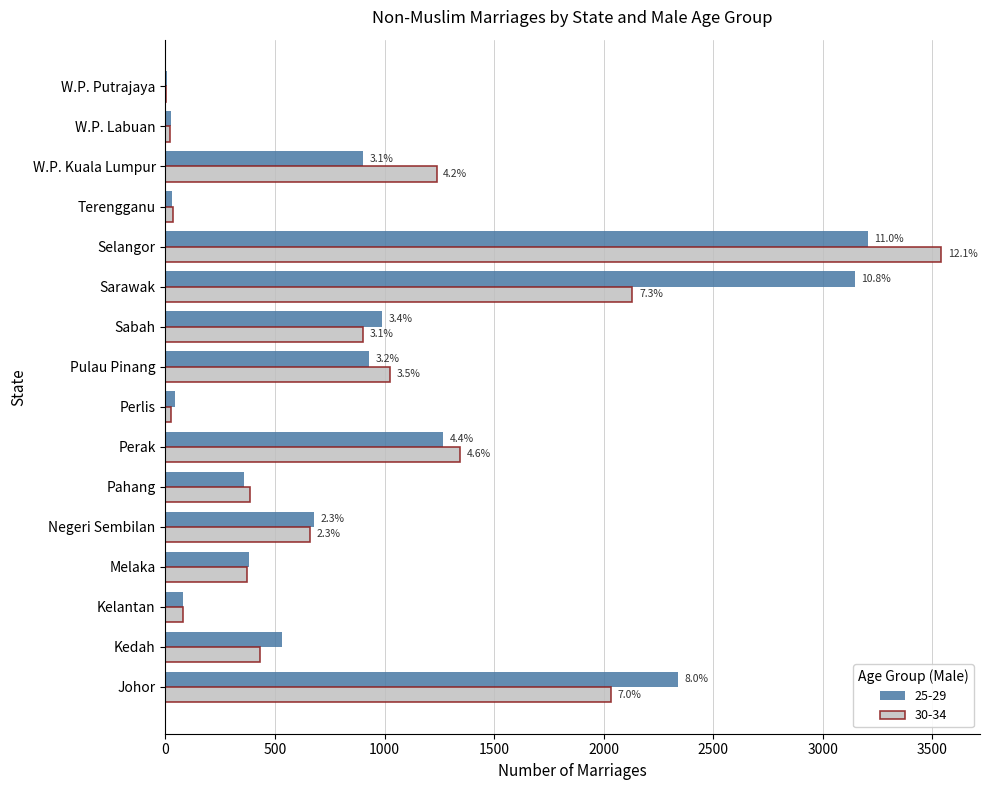

Is the value of 25-29 at Negeri Sembilan greater than the value of 30-34 at W.P. Putrajaya?

Yes